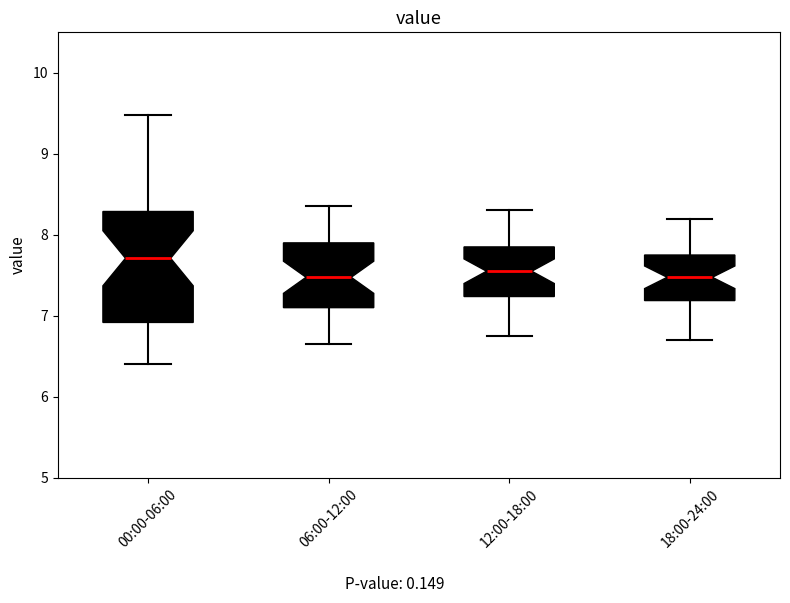

Where is the upper edge of the box for 00:00-06:00 on the y-axis? The values are not printed on the chart, so give them approximately, as read against the axis.

8.3